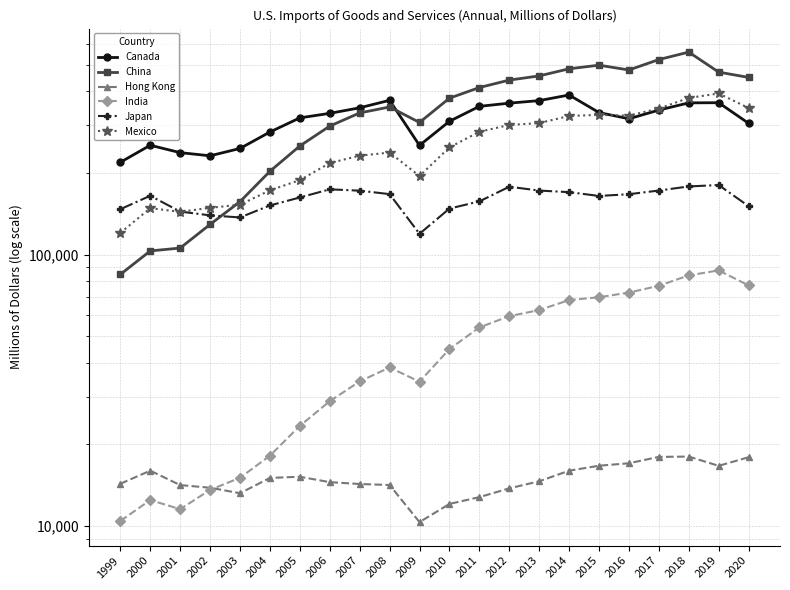

What is the smallest value displayed?

10351